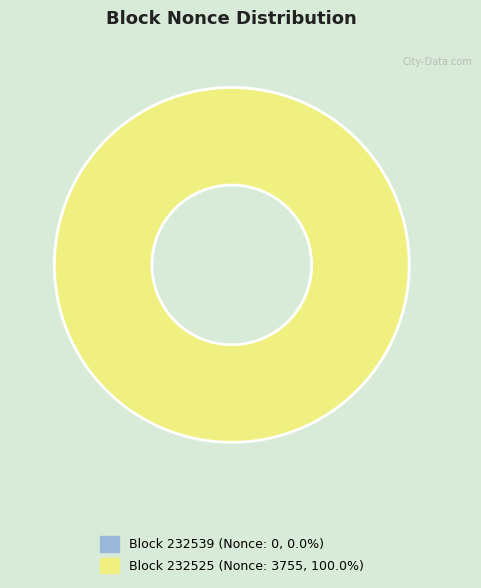

What is the smallest slice in the pie chart?

232539